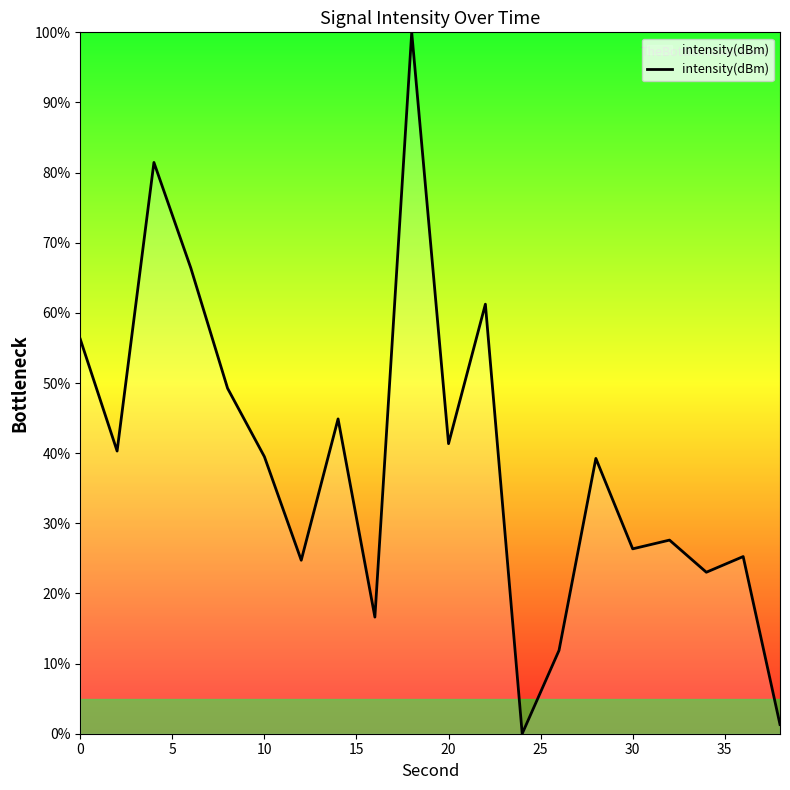

What is the maximum value shown in the chart?

100.0